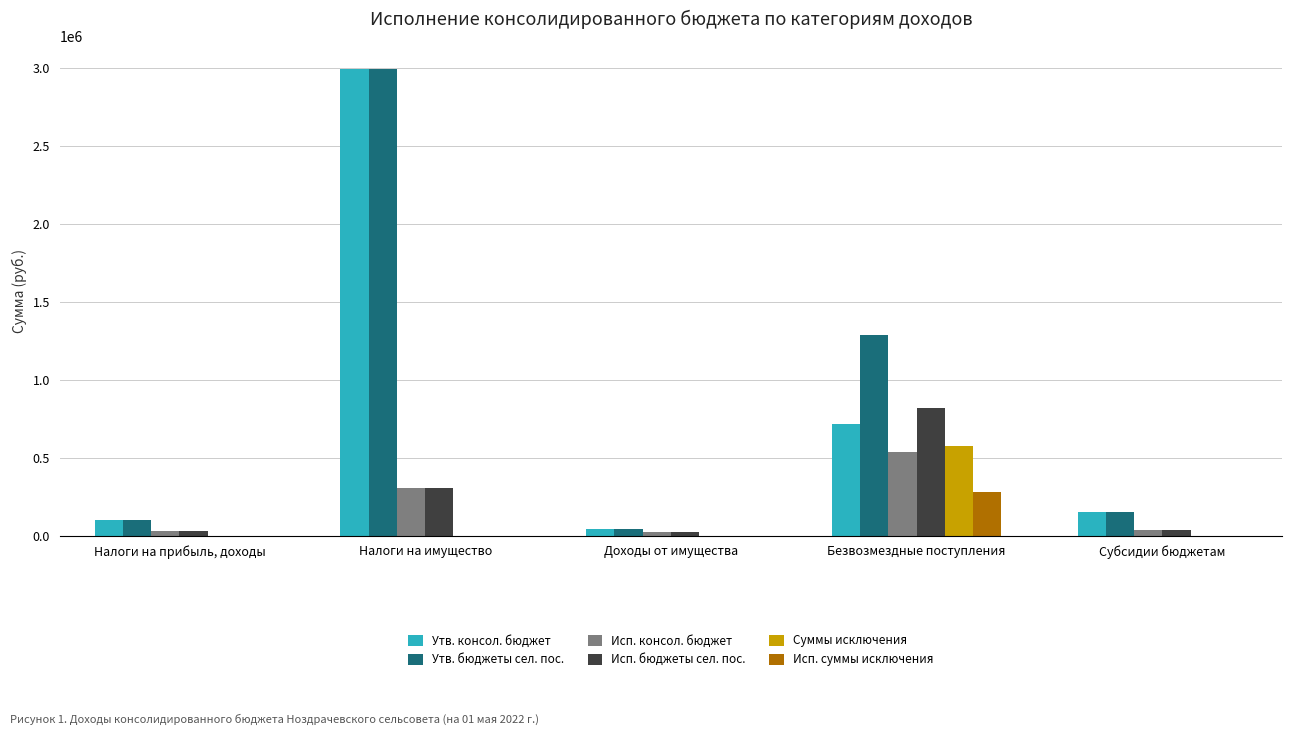

What is the highest value of the Исп. бюджеты сел. пос. series?

817313.8